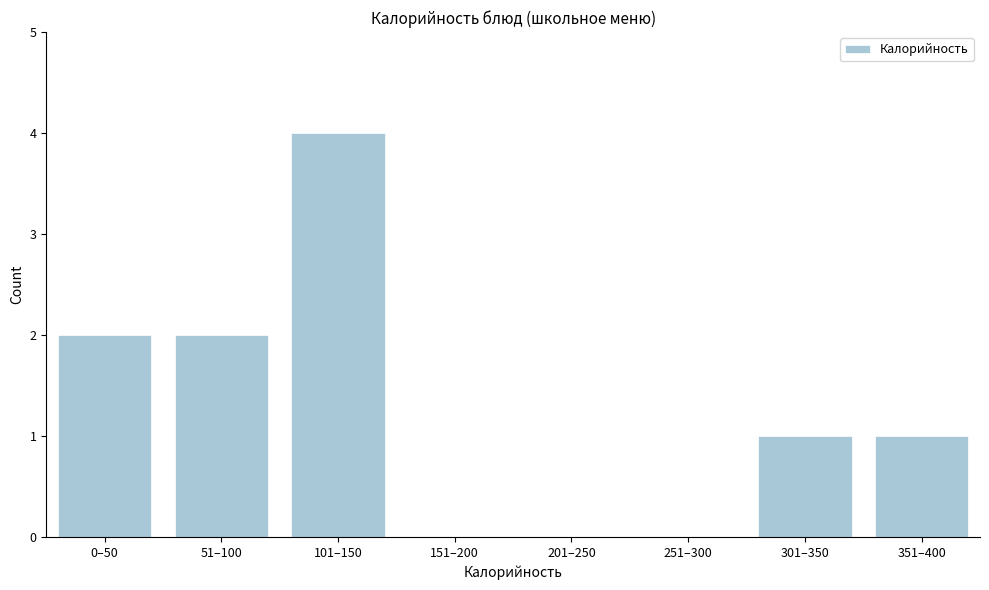

Reading left to right, what are all the values shown in this chart?

0–50=2	51–100=2	101–150=4	151–200=0	201–250=0	251–300=0	301–350=1	351–400=1